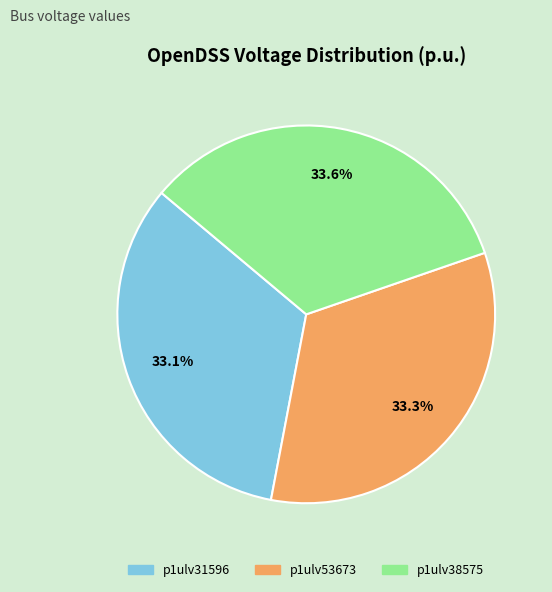

To the nearest percent, what percentage of the pie is p1ulv38575?

34%